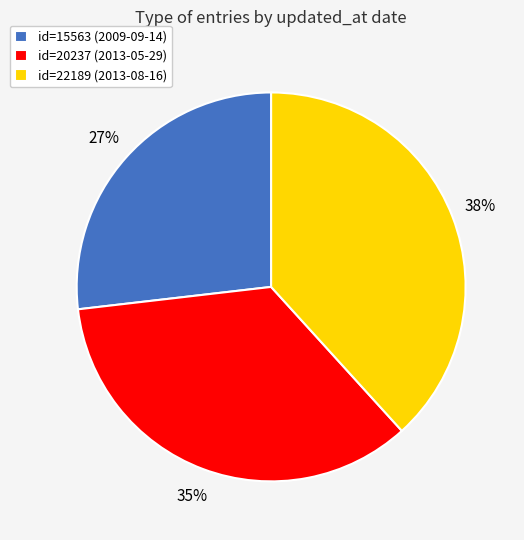

True or false: id=22189 (2013-08-16) accounts for 38% of the total.

True